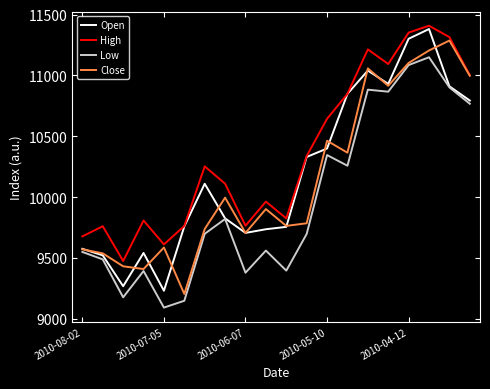

What is the average value of the High series?

10360.7